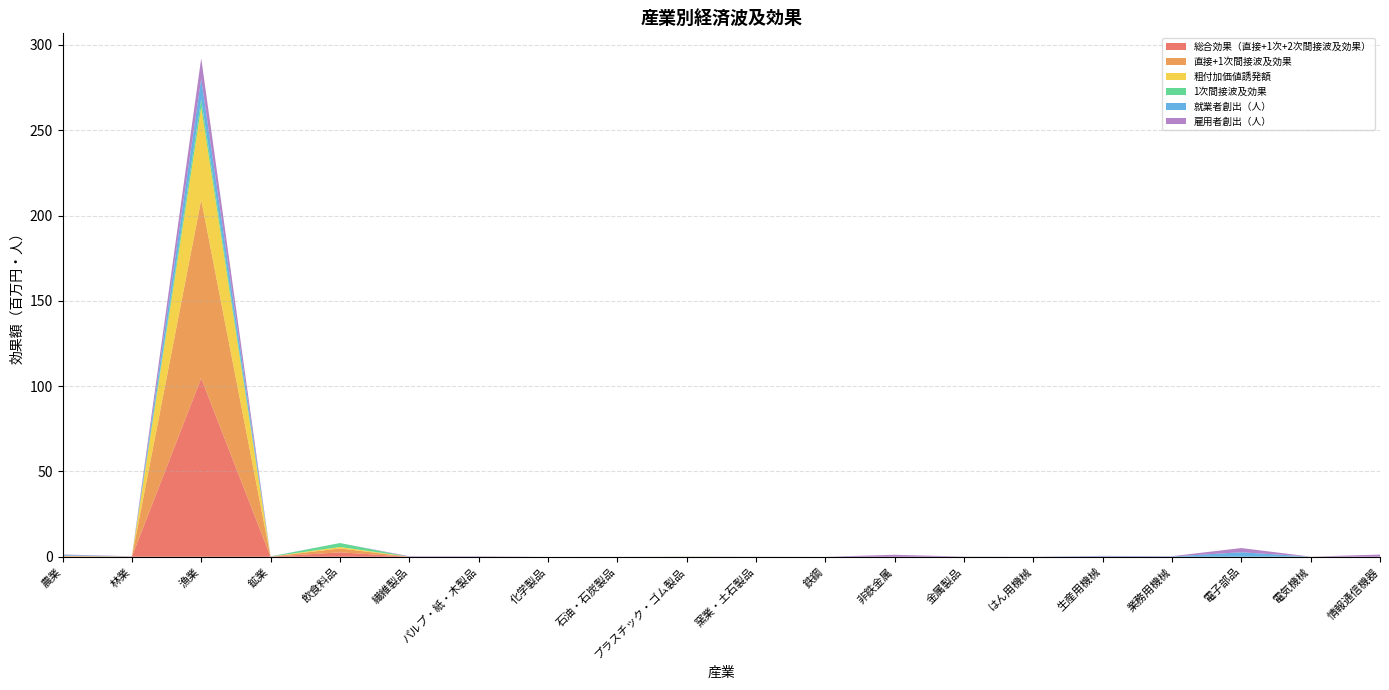

Reading right to left, transcribe all the data shown in this chart.

総合効果（直接+1次+2次間接波及効果）: 情報通信機器=0.0	電気機械=0.0	電子部品=0.0	業務用機械=0.0	生産用機械=0.0	はん用機械=0.0	金属製品=0.0	非鉄金属=0.0	鉄鋼=0.0	窯業・土石製品=0.0	プラスチック・ゴム製品=0.0	石油・石炭製品=0.0	化学製品=0.0	パルプ・紙・木製品=0.0	繊維製品=0.0	飲食料品=2.6	鉱業=0.0	漁業=104.6	林業=0.1	農業=0.2
直接+1次間接波及効果: 情報通信機器=0.0	電気機械=0.0	電子部品=0.0	業務用機械=0.0	生産用機械=0.0	はん用機械=0.0	金属製品=0.0	非鉄金属=0.0	鉄鋼=0.0	窯業・土石製品=0.0	プラスチック・ゴム製品=0.0	石油・石炭製品=0.0	化学製品=0.0	パルプ・紙・木製品=0.0	繊維製品=0.0	飲食料品=2.3	鉱業=0.0	漁業=104.6	林業=0.0	農業=0.2
粗付加価値誘発額: 情報通信機器=0.0	電気機械=0.0	電子部品=0.0	業務用機械=0.0	生産用機械=0.0	はん用機械=0.0	金属製品=0.0	非鉄金属=0.0	鉄鋼=0.0	窯業・土石製品=0.0	プラスチック・ゴム製品=0.0	石油・石炭製品=0.0	化学製品=0.0	パルプ・紙・木製品=0.0	繊維製品=0.0	飲食料品=0.9	鉱業=0.0	漁業=54.3	林業=0.0	農業=0.1
1次間接波及効果: 情報通信機器=0.0	電気機械=0.0	電子部品=0.0	業務用機械=0.0	生産用機械=0.0	はん用機械=0.0	金属製品=0.0	非鉄金属=0.0	鉄鋼=0.0	窯業・土石製品=0.0	プラスチック・ゴム製品=0.0	石油・石炭製品=0.0	化学製品=0.0	パルプ・紙・木製品=0.0	繊維製品=0.0	飲食料品=2.3	鉱業=0.0	漁業=4.6	林業=0.0	農業=0.2
就業者創出（人）: 情報通信機器=0.0	電気機械=0.0	電子部品=2.6	業務用機械=0.2	生産用機械=0.3	はん用機械=0.0	金属製品=0.0	非鉄金属=0.0	鉄鋼=0.0	窯業・土石製品=0.0	プラスチック・ゴム製品=0.0	石油・石炭製品=0.0	化学製品=0.0	パルプ・紙・木製品=0.0	繊維製品=0.0	飲食料品=0.0	鉱業=0.1	漁業=12.0	林業=0.0	農業=0.4
雇用者創出（人）: 情報通信機器=1.3	電気機械=0.0	電子部品=2.5	業務用機械=0.2	生産用機械=0.3	はん用機械=0.0	金属製品=0.1	非鉄金属=1.2	鉄鋼=0.0	窯業・土石製品=0.1	プラスチック・ゴム製品=0.0	石油・石炭製品=0.0	化学製品=0.0	パルプ・紙・木製品=0.3	繊維製品=0.3	飲食料品=0.0	鉱業=0.1	漁業=12.0	林業=0.1	農業=0.3